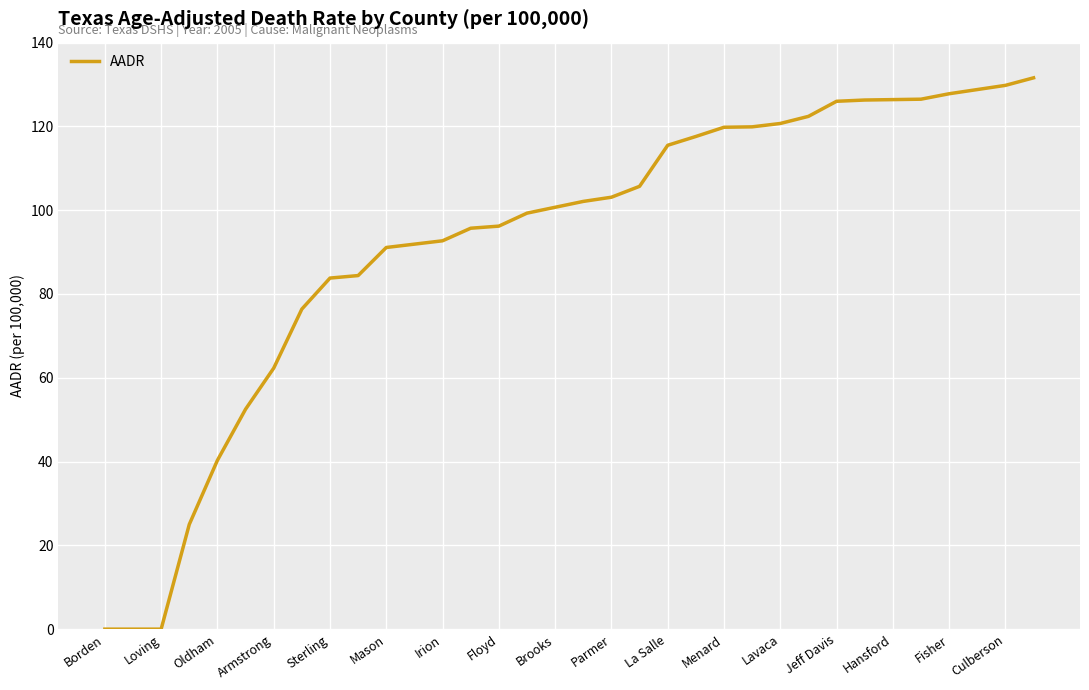

What is the greatest value displayed?

131.6